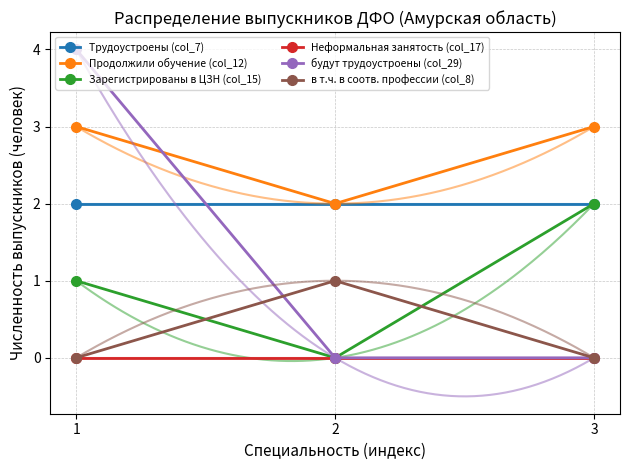

What is the difference between the highest and lowest values at 1?

4